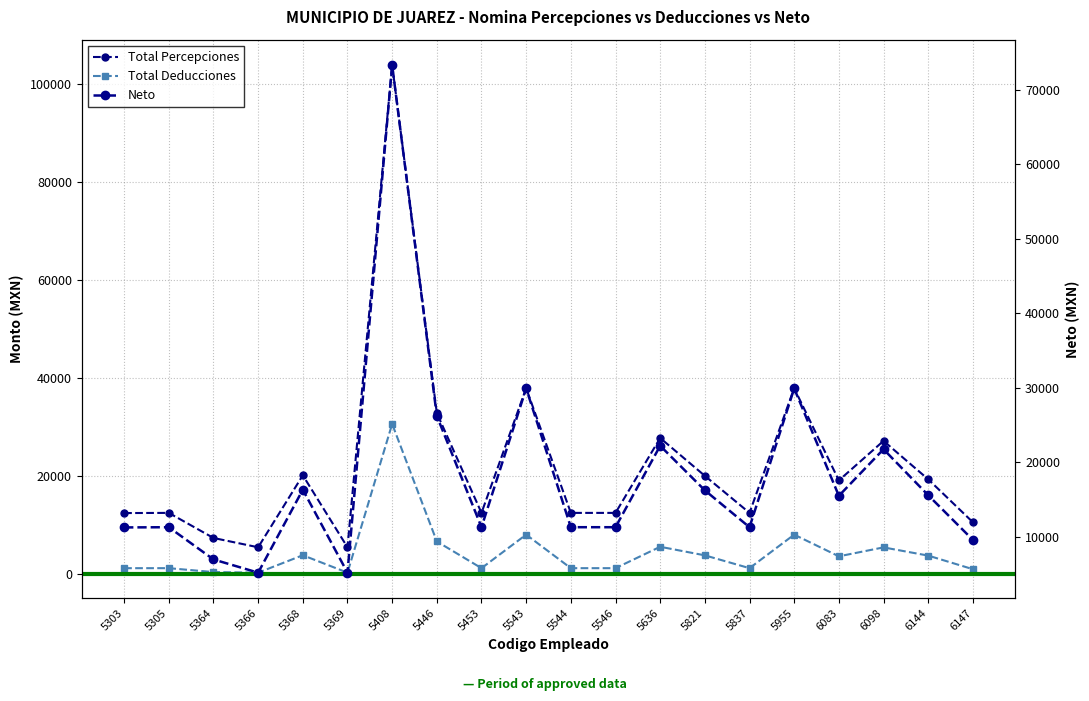

Which series has the largest range (max minus min)?

Total Percepciones